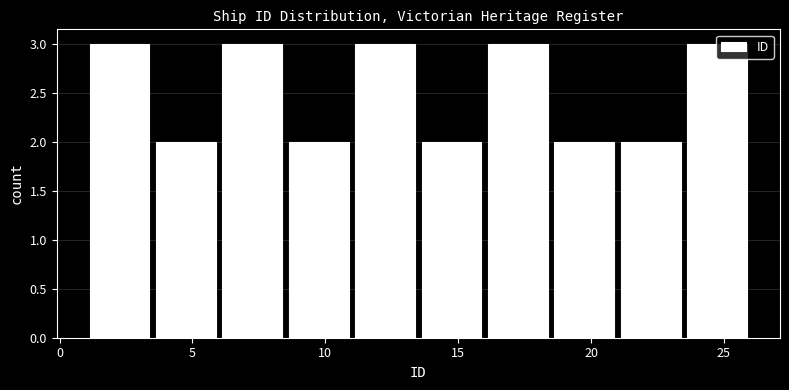

Reading left to right, list every bar in this chart as the range it spans on the x-axis followed by its height. The values are not printed on the chart, so give them approximately, as read against the axis.

1.0 to 3.5: 3
3.5 to 6.0: 2
6.0 to 8.5: 3
8.5 to 11.0: 2
11.0 to 13.5: 3
13.5 to 16.0: 2
16.0 to 18.5: 3
18.5 to 21.0: 2
21.0 to 23.5: 2
23.5 to 26.0: 3